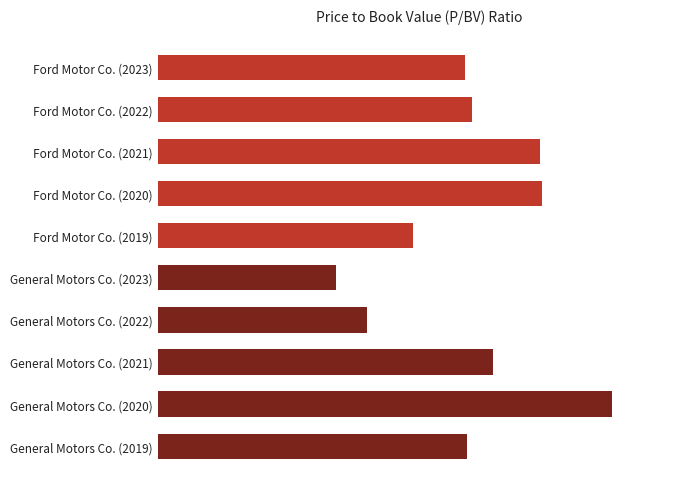

What is the maximum value shown in the chart?

1.8